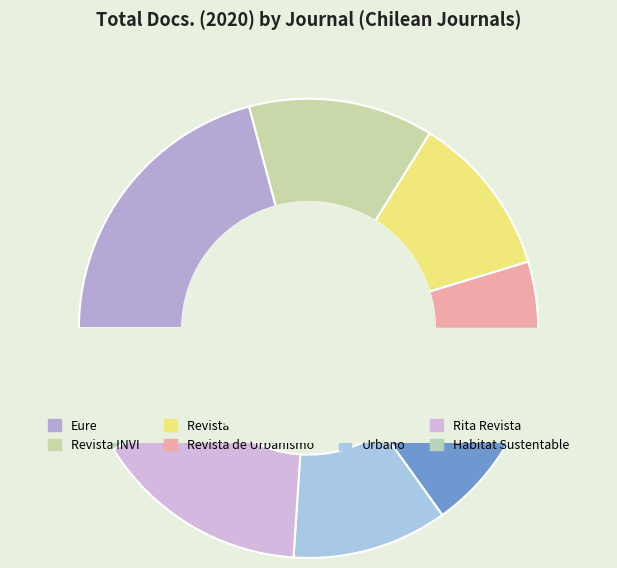

Rank the categories by value from highest to lowest.

Eure, Rita Revista, Revista INVI, Revista 180, AUS, Urbano, Habitat Sustentable, Revista de Urbanismo